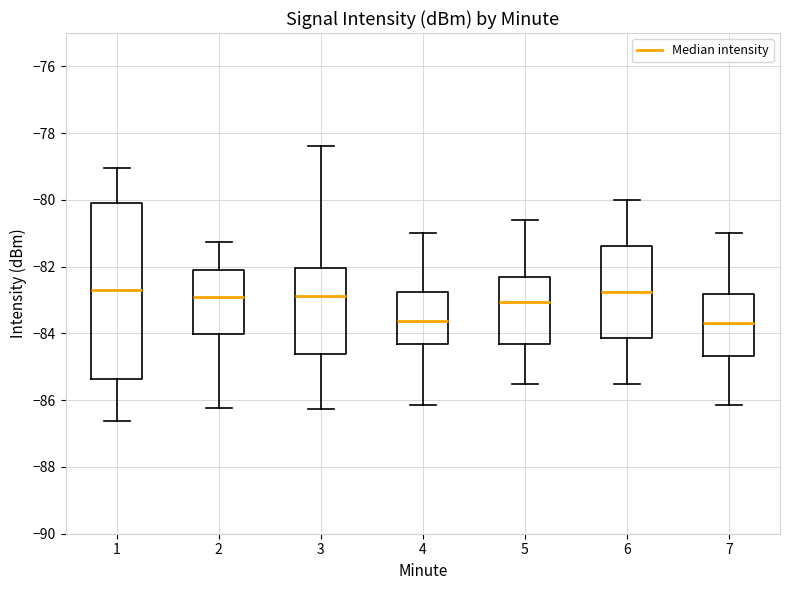

Reading left to right, read every box against the y-axis: the position of its median line, the range the box covers, and the ends of its whiskers. The values are not printed on the chart, so give them approximately, as read against the axis.

1: median -82.8, box -85.4 to -80.0, whiskers -86.6 to -79.0
2: median -83.0, box -84.0 to -82.2, whiskers -86.2 to -81.2
3: median -82.8, box -84.6 to -82.0, whiskers -86.2 to -78.4
4: median -83.6, box -84.4 to -82.8, whiskers -86.2 to -81.0
5: median -83.0, box -84.4 to -82.4, whiskers -85.4 to -80.6
6: median -82.8, box -84.2 to -81.4, whiskers -85.4 to -80.0
7: median -83.6, box -84.6 to -82.8, whiskers -86.2 to -81.0